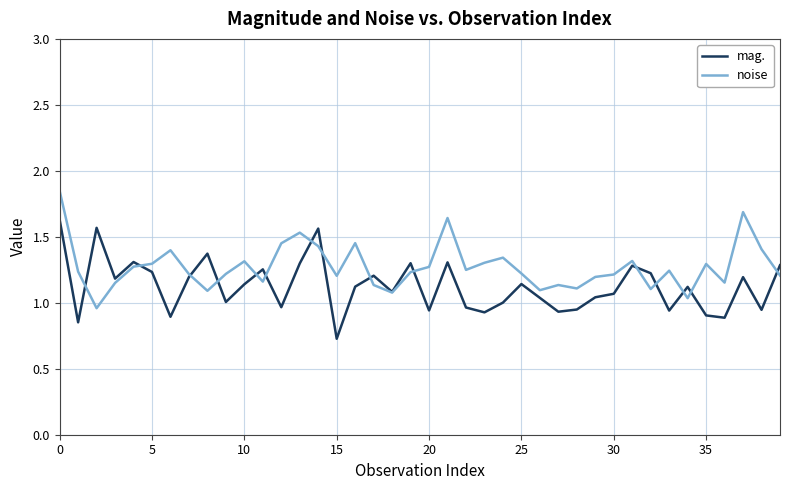

Which series has the largest total across all categories?

noise